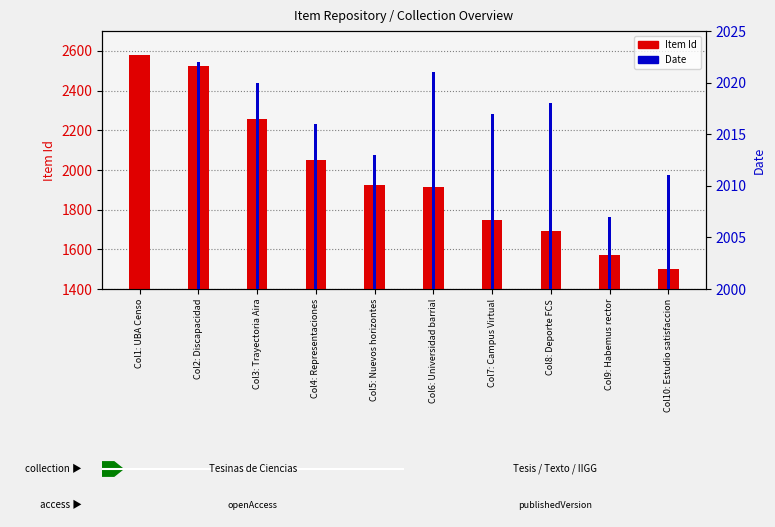

How many values in the Item Id series exceed 1925?

4